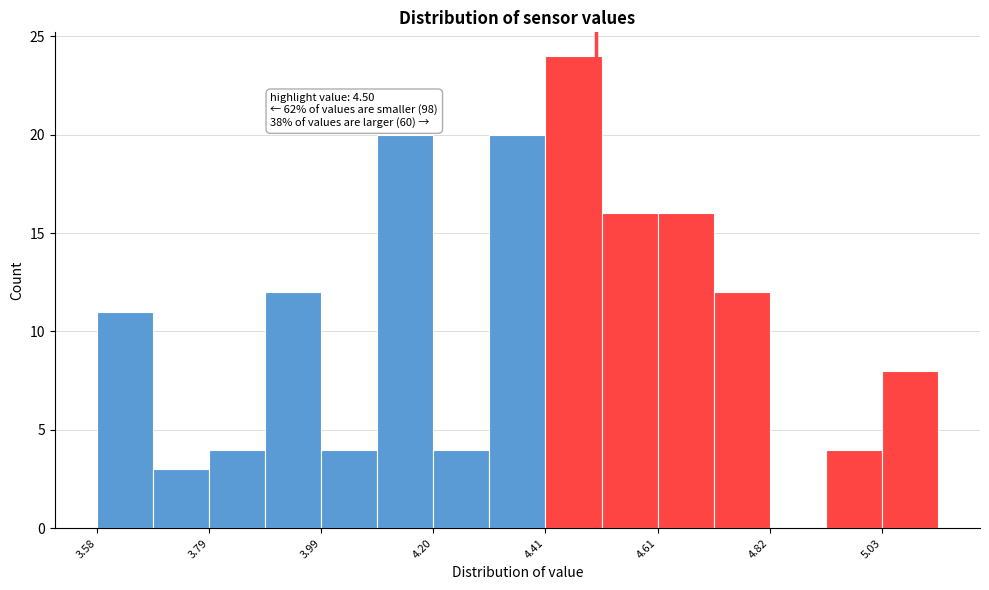

Read against the x-axis, roughly where is the centre of the tallest bar?

4.45